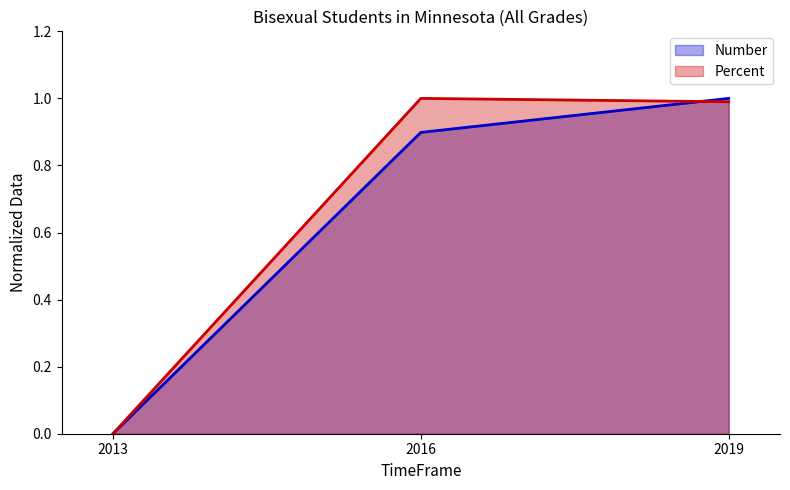

What is the value of the Percent point at the 3rd from the left?

1.0